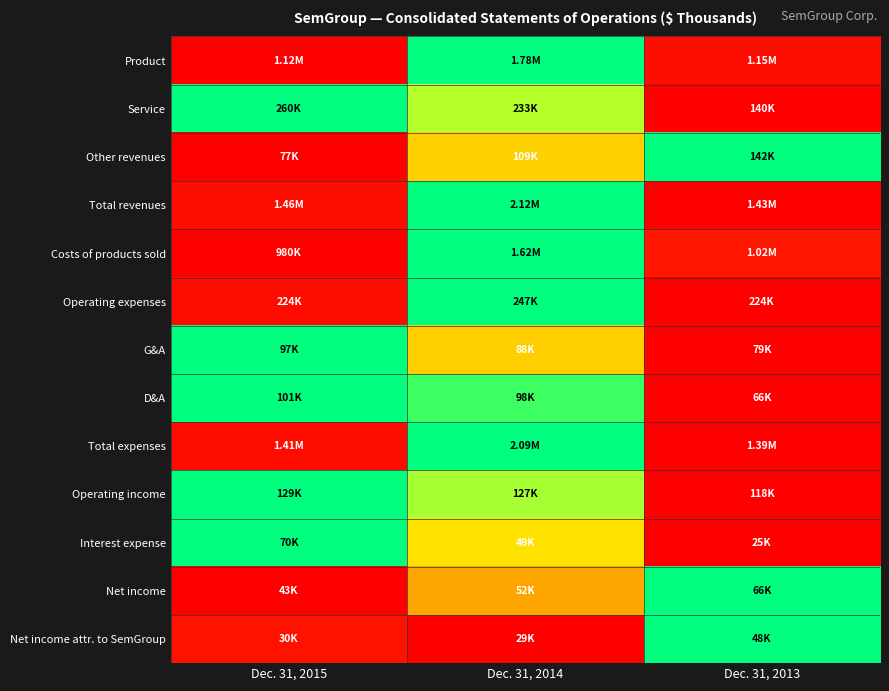

Reading left to right, transcribe all the data shown in this chart.

Product: Dec. 31, 2015=0.0	Dec. 31, 2014=1.0	Dec. 31, 2013=0.0
Service: Dec. 31, 2015=1.0	Dec. 31, 2014=0.8	Dec. 31, 2013=0.0
Other revenues: Dec. 31, 2015=0.0	Dec. 31, 2014=0.5	Dec. 31, 2013=1.0
Total revenues: Dec. 31, 2015=0.0	Dec. 31, 2014=1.0	Dec. 31, 2013=0.0
Costs of products sold: Dec. 31, 2015=0.0	Dec. 31, 2014=1.0	Dec. 31, 2013=0.1
Operating expenses: Dec. 31, 2015=0.0	Dec. 31, 2014=1.0	Dec. 31, 2013=0.0
G&A: Dec. 31, 2015=1.0	Dec. 31, 2014=0.5	Dec. 31, 2013=0.0
D&A: Dec. 31, 2015=1.0	Dec. 31, 2014=0.9	Dec. 31, 2013=0.0
Total expenses: Dec. 31, 2015=0.0	Dec. 31, 2014=1.0	Dec. 31, 2013=0.0
Operating income: Dec. 31, 2015=1.0	Dec. 31, 2014=0.8	Dec. 31, 2013=0.0
Interest expense: Dec. 31, 2015=1.0	Dec. 31, 2014=0.5	Dec. 31, 2013=0.0
Net income: Dec. 31, 2015=0.0	Dec. 31, 2014=0.4	Dec. 31, 2013=1.0
Net income attr. to SemGroup: Dec. 31, 2015=0.1	Dec. 31, 2014=0.0	Dec. 31, 2013=1.0